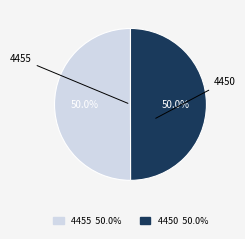

What portion of the pie excludes 4450?

50.0%